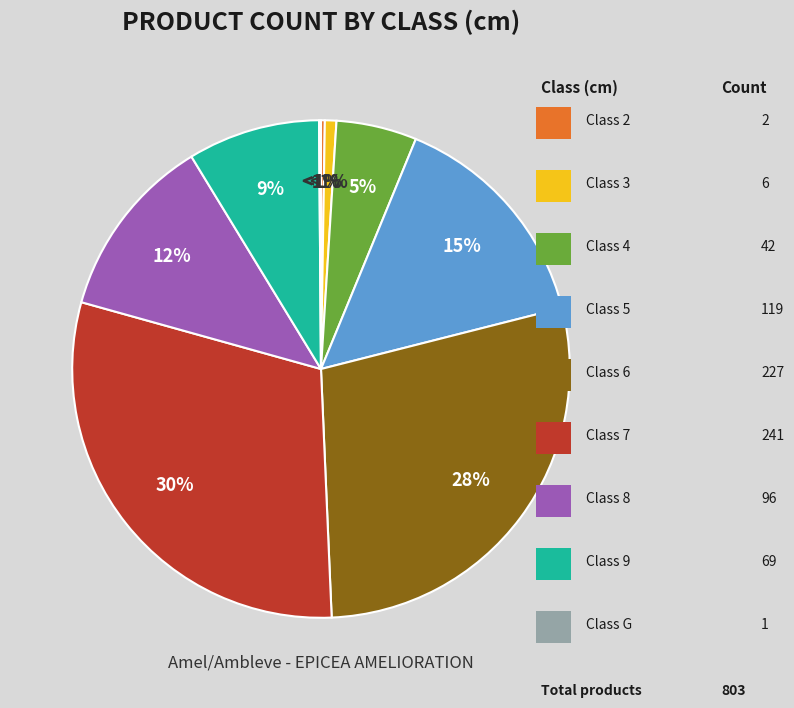

Between 5 and 8, which is larger?

5